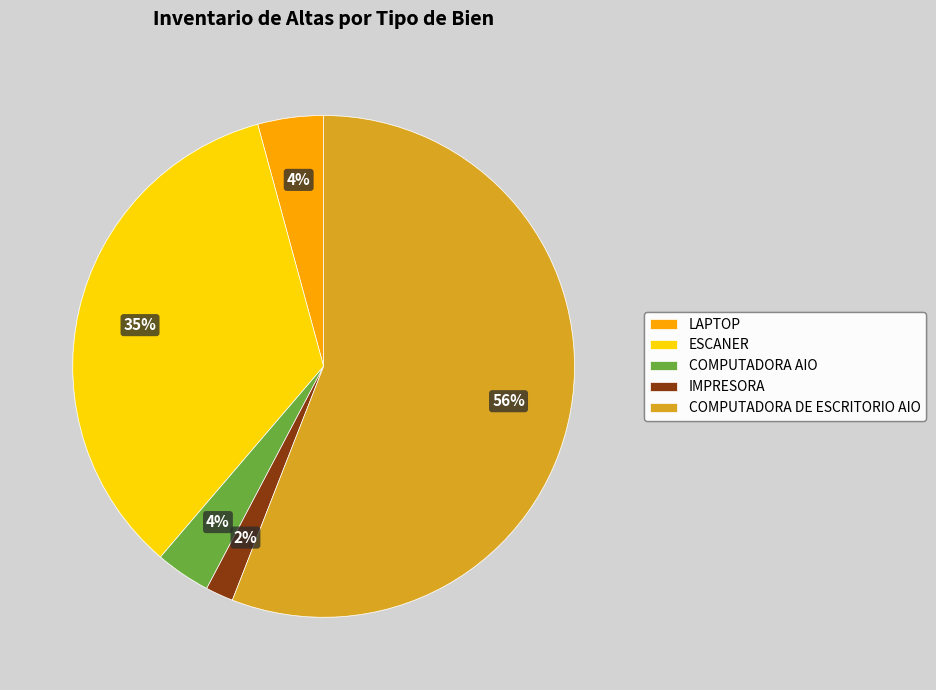

How many segments does this pie chart have?

5